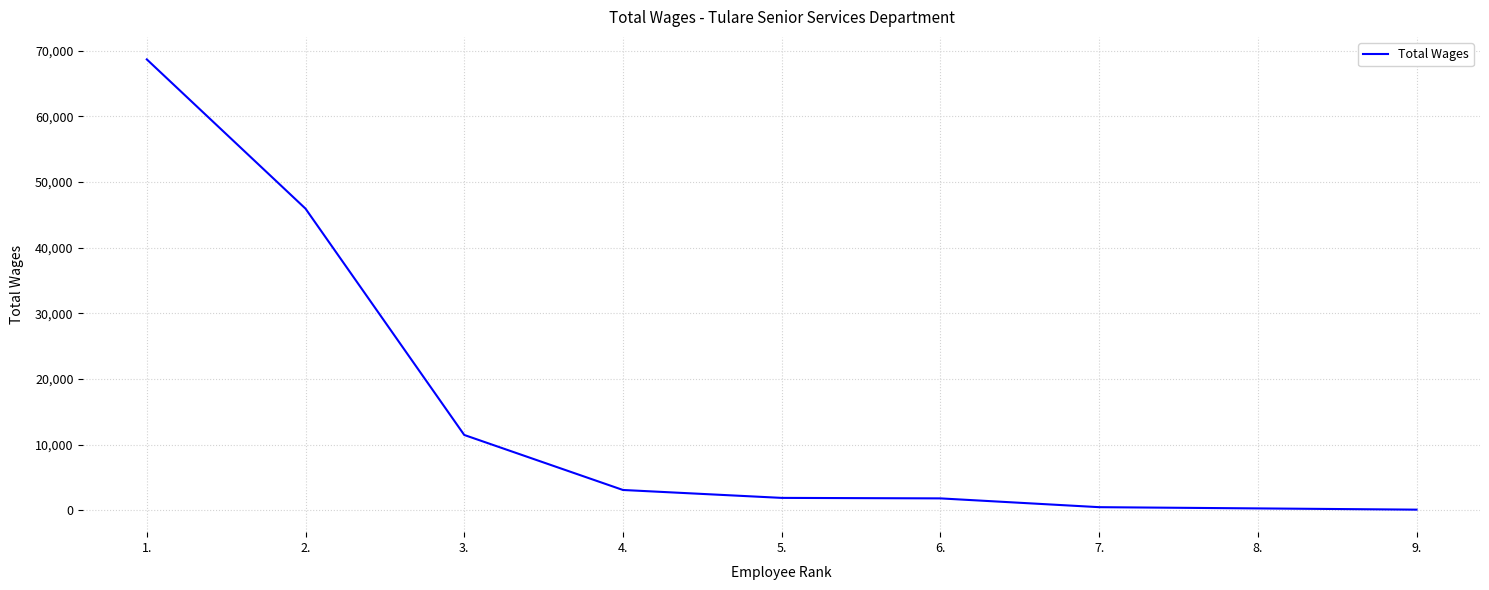

Between 5. and 1., which is larger?

1.